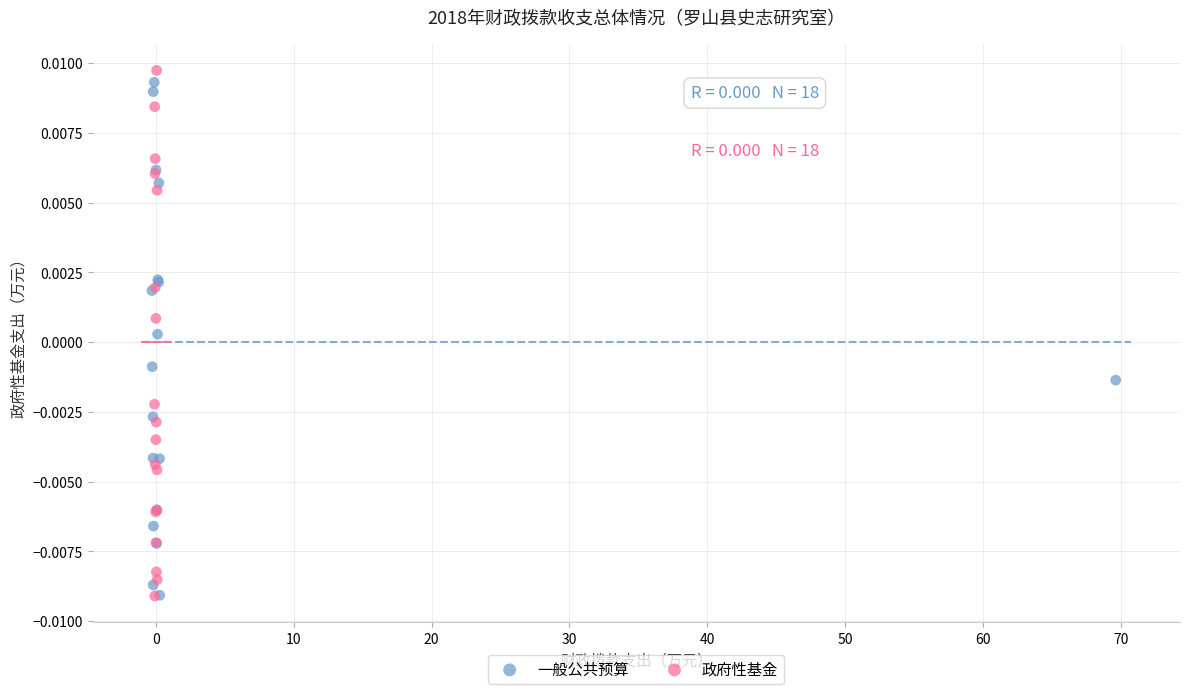

Which series reaches the maximum Y coordinate?

政府性基金